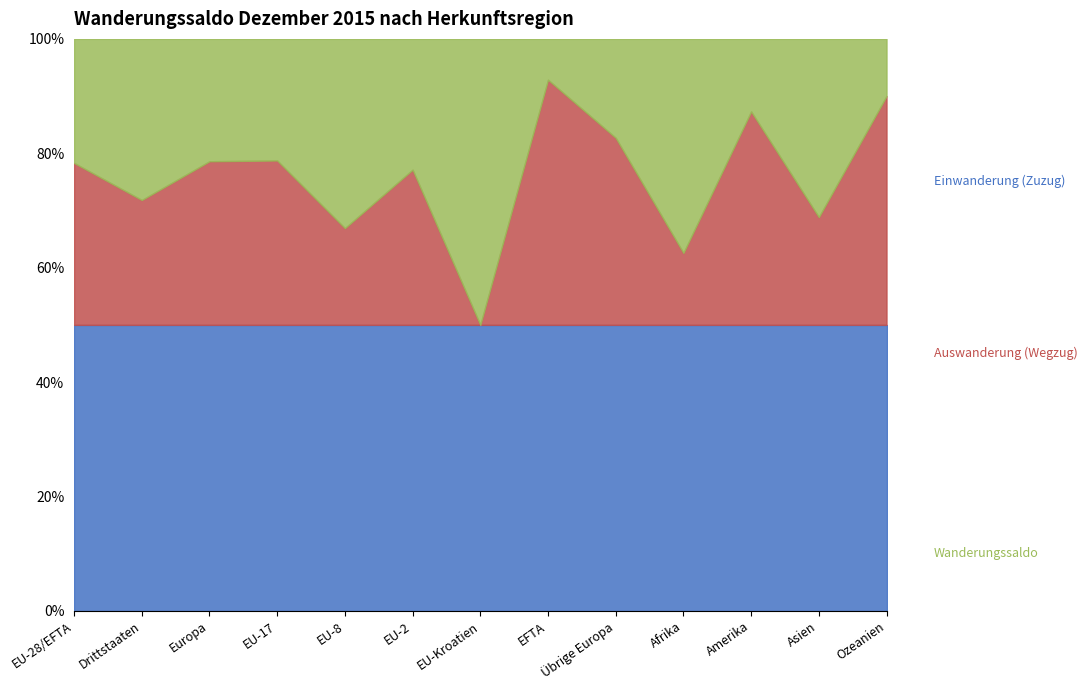

At which category is the sum across all series the highest?

Europa